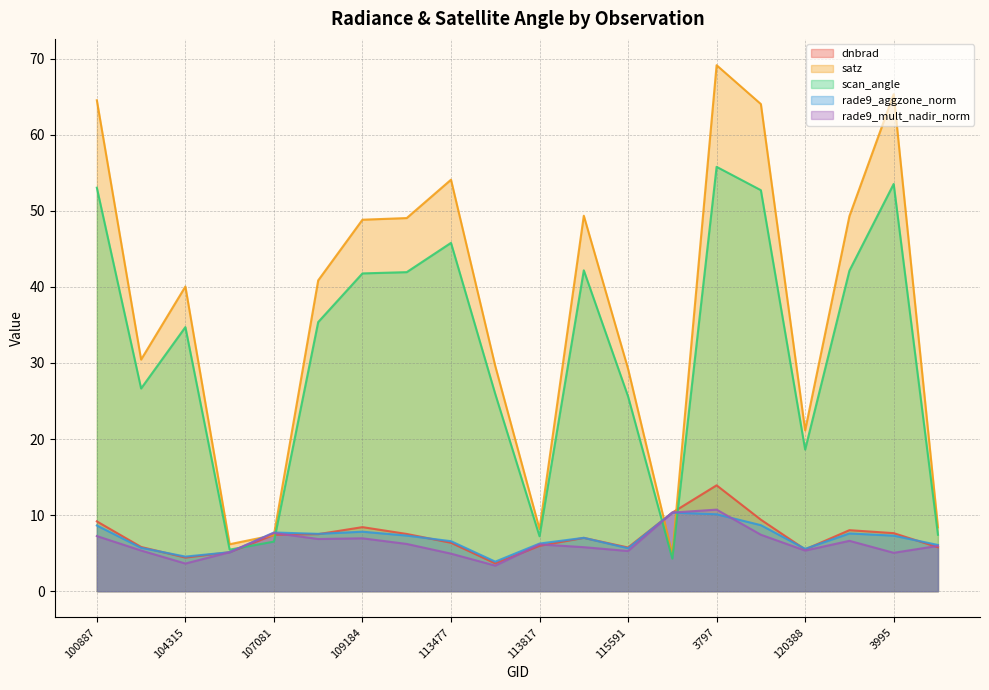

Reading left to right, extract all data points from this chart.

dnbrad: 100887=9.2	103720=5.8	104315=4.4	104431=5.1	107081=7.4	107253=7.5	109184=8.4	113127=7.5	113477=6.4	113644=3.7	113817=6.0	115226=7.0	115591=5.7	119351=10.3	3797=13.9	119873=9.4	120388=5.5	120556=8.0	3995=7.6	121249=5.8
satz: 100887=64.5	103720=30.4	104315=40.0	104431=6.2	107081=7.4	107253=40.9	109184=48.8	113127=49.0	113477=54.1	113644=29.6	113817=8.2	115226=49.4	115591=29.2	119351=4.8	3797=69.1	119873=64.0	120388=21.1	120556=49.3	3995=65.3	121249=8.4
scan_angle: 100887=53.0	103720=26.6	104315=34.7	104431=5.5	107081=6.5	107253=35.4	109184=41.8	113127=41.9	113477=45.8	113644=25.9	113817=7.2	115226=42.2	115591=25.6	119351=4.3	3797=55.8	119873=52.7	120388=18.6	120556=42.1	3995=53.5	121249=7.4
rade9_aggzone_norm: 100887=8.6	103720=5.7	104315=4.5	104431=5.1	107081=7.7	107253=7.5	109184=7.8	113127=7.3	113477=6.6	113644=3.9	113817=6.3	115226=7.0	115591=5.6	119351=10.3	3797=10.1	119873=8.7	120388=5.6	120556=7.6	3995=7.3	121249=6.1
rade9_mult_nadir_norm: 100887=7.2	103720=5.3	104315=3.6	104431=5.1	107081=7.7	107253=6.9	109184=7.0	113127=6.2	113477=4.9	113644=3.4	113817=6.2	115226=5.8	115591=5.3	119351=10.3	3797=10.7	119873=7.4	120388=5.3	120556=6.6	3995=5.0	121249=6.0